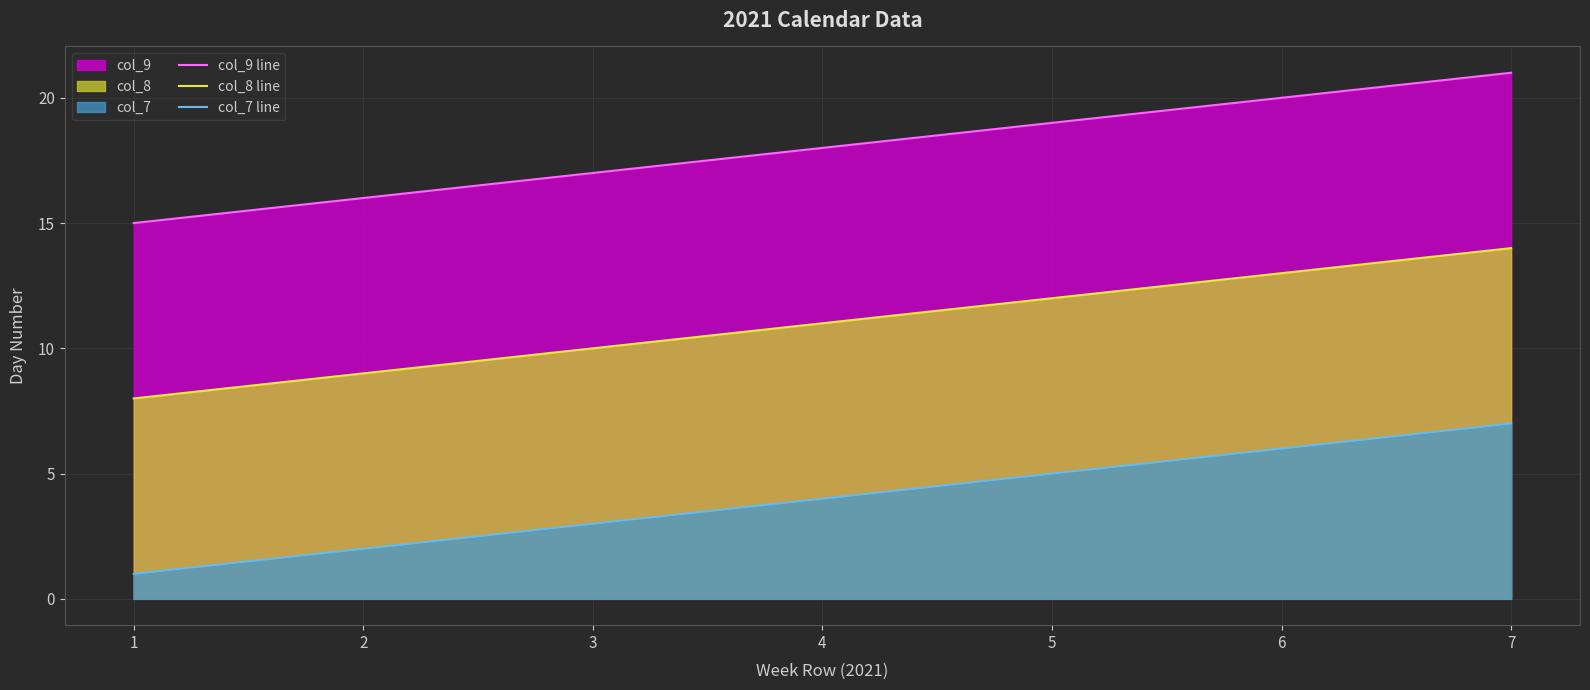

What is the value of the col_8 line point at the 4th from the left?

11